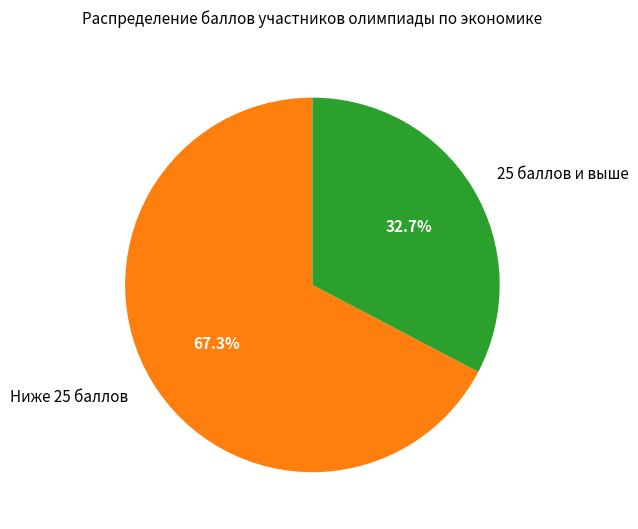

What is the largest slice in the pie chart?

Ниже 25 баллов